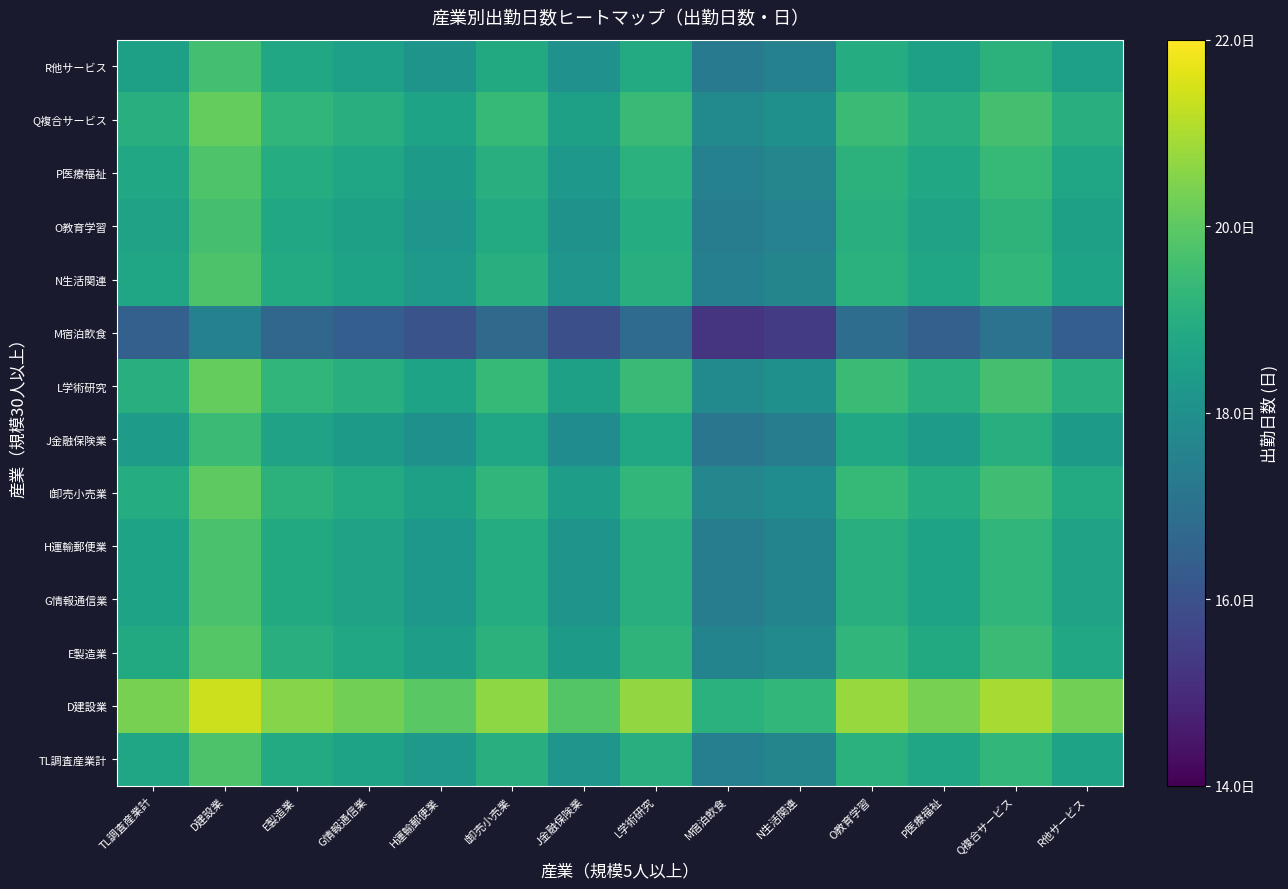

Rank the series by their maximum value, from highest to lowest.

D建設業, L学術研究, Q複合サービス, I卸売小売業, E製造業, P医療福祉, TL調査産業計, N生活関連, G情報通信業, H運輸郵便業, O教育学習, R他サービス, J金融保険業, M宿泊飲食